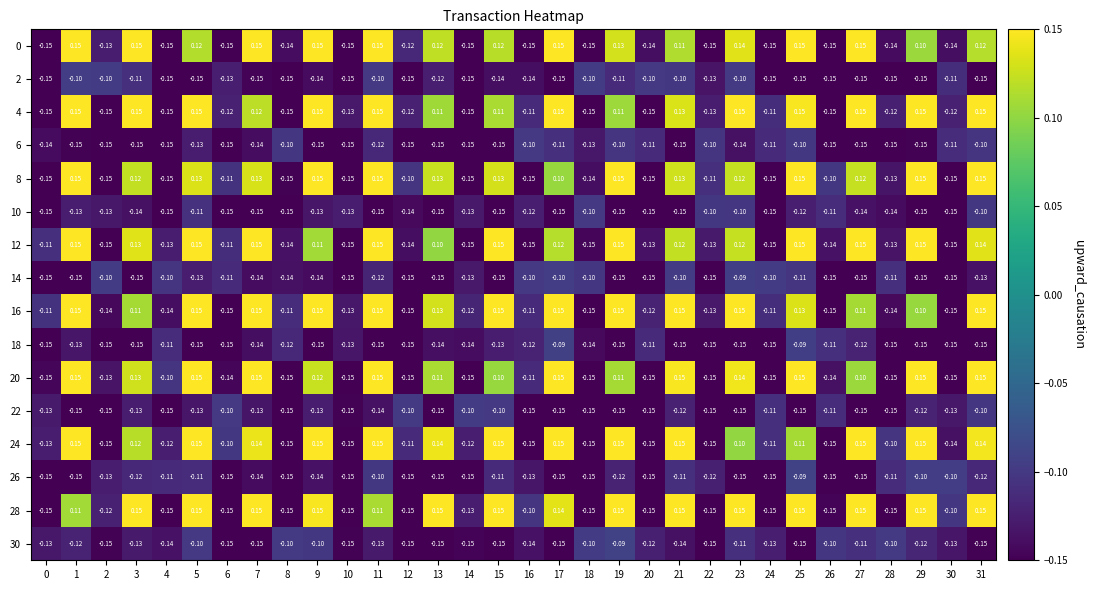

Between 3 and 25, which series saw the biggest shift?

18